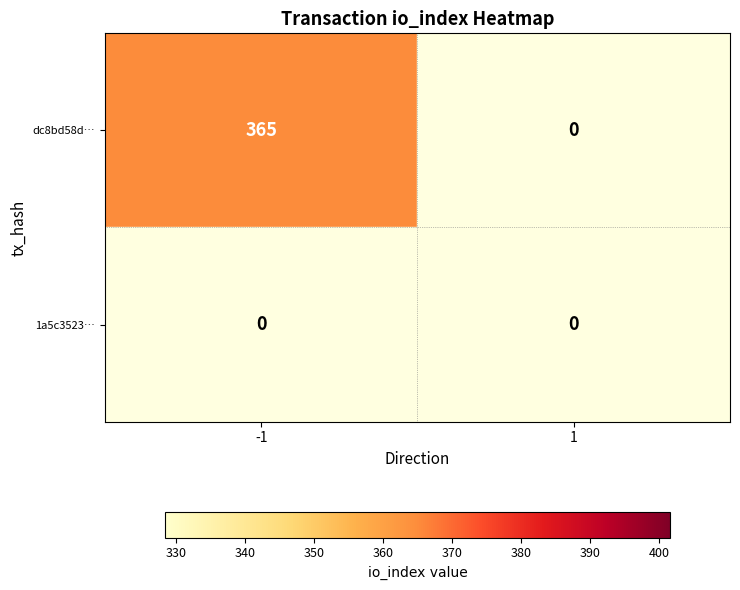

How many categories are shown in the chart?

2